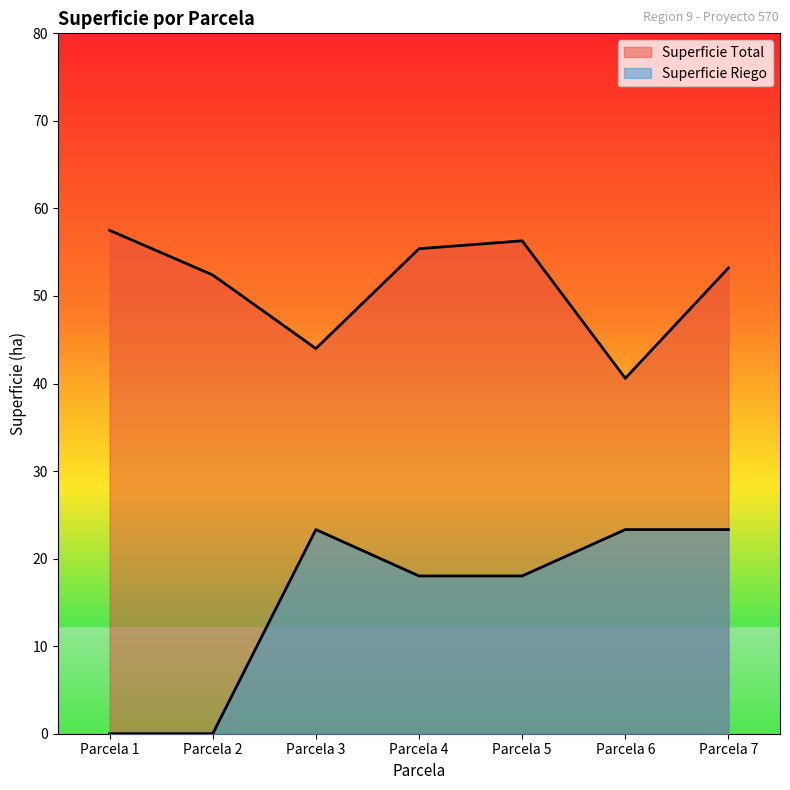

The value of Superficie Riego at Parcela 5 is 26.5. True or false?

False